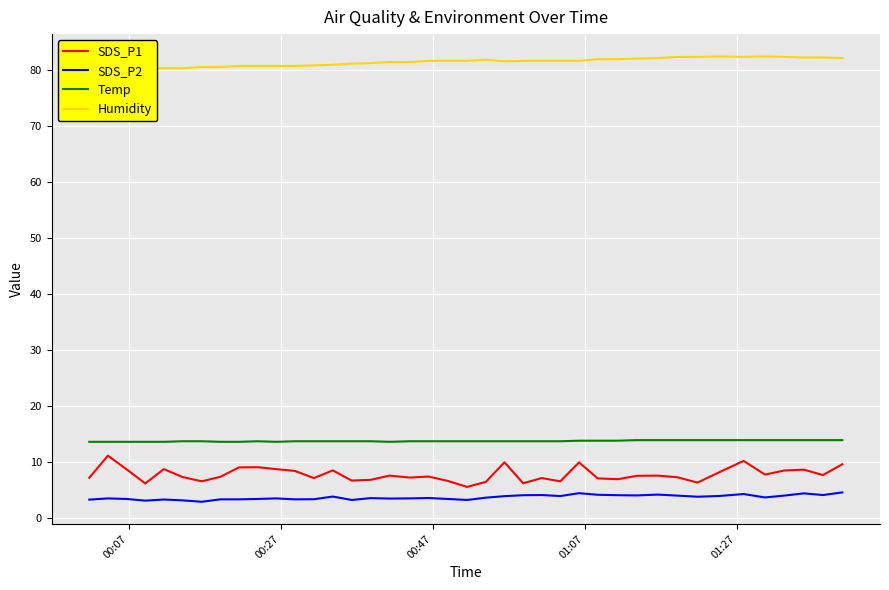

What is the lowest value of the Humidity series?

80.0